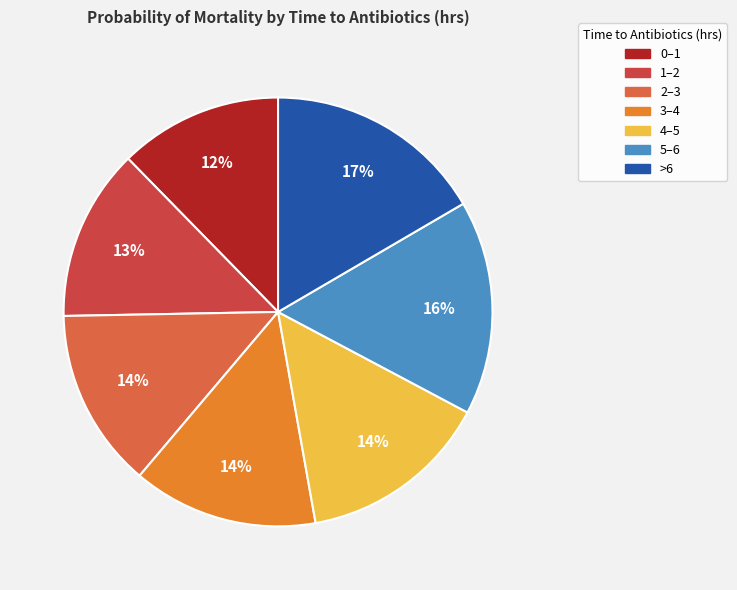

Is there a majority slice in this chart?

No